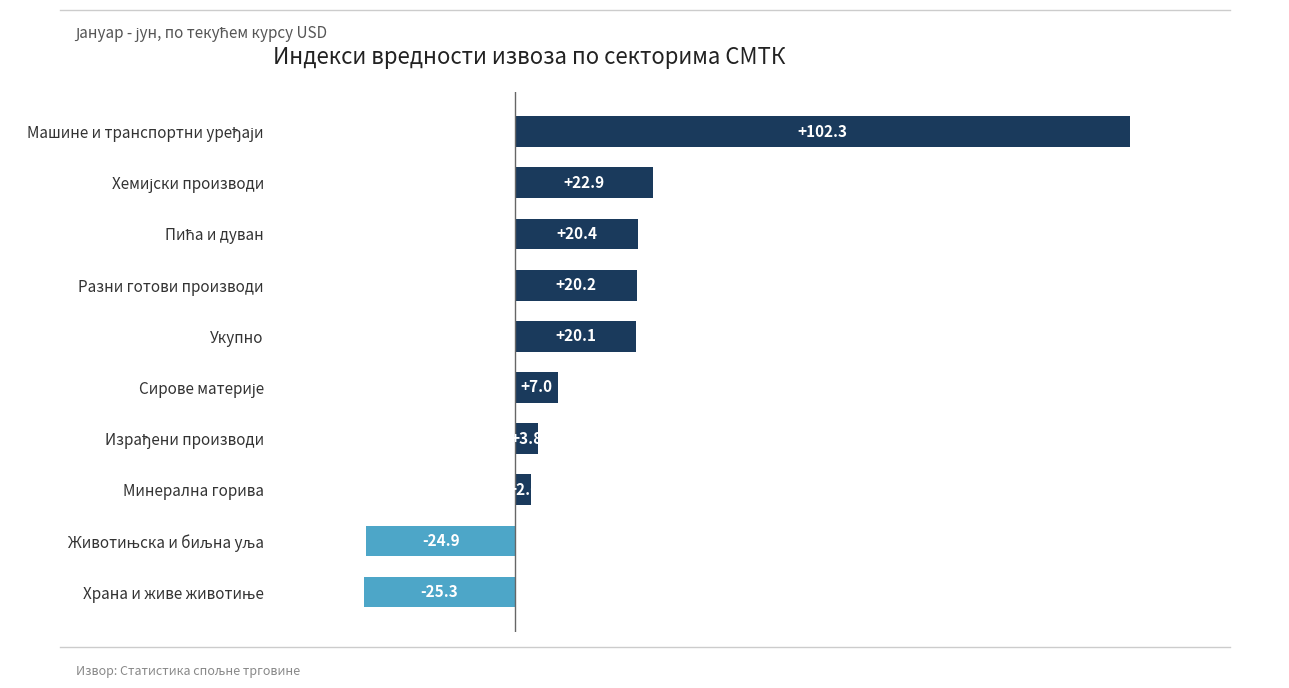

Read the value at Укупно.

20.1